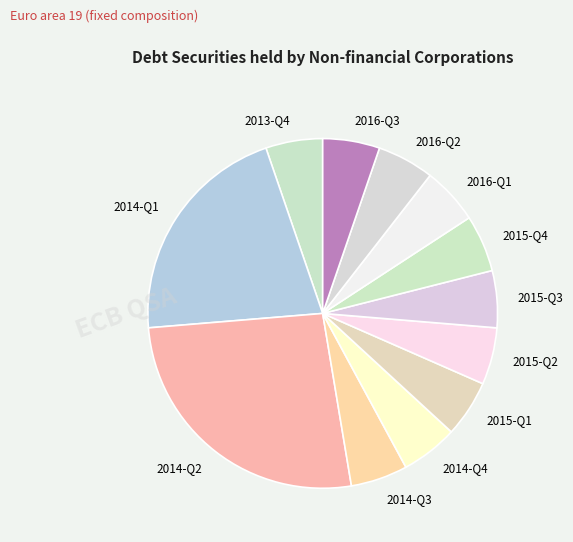

Approximately how many times larger is the value at 2016-Q2 compared to 2015-Q2?

1.0